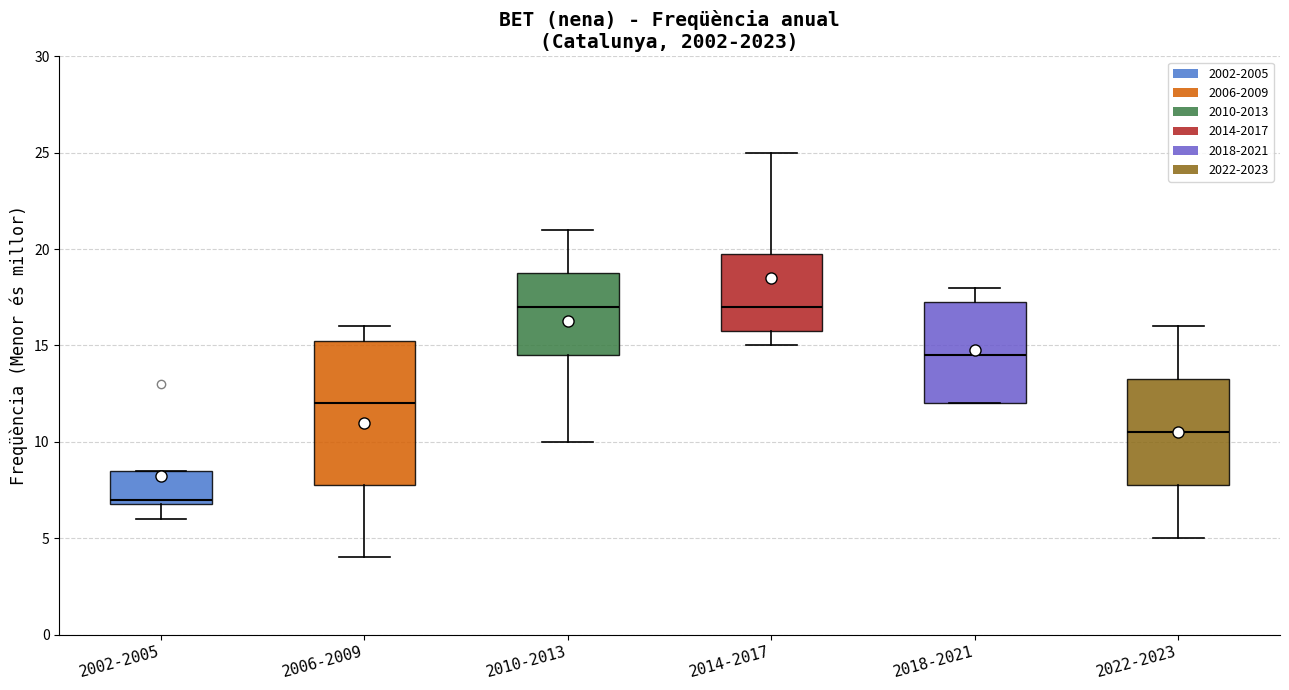

Comparing the boxes themselves (not the whiskers), which one is the tallest?

2006-2009